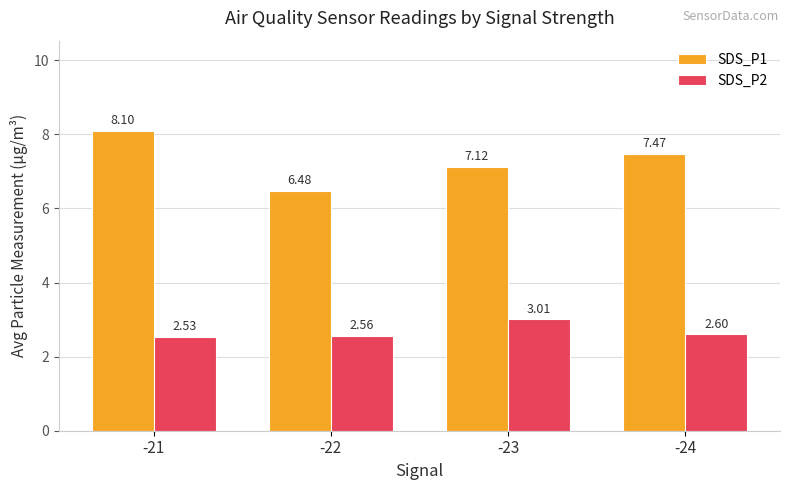

At which label does SDS_P2 reach its peak?

-23